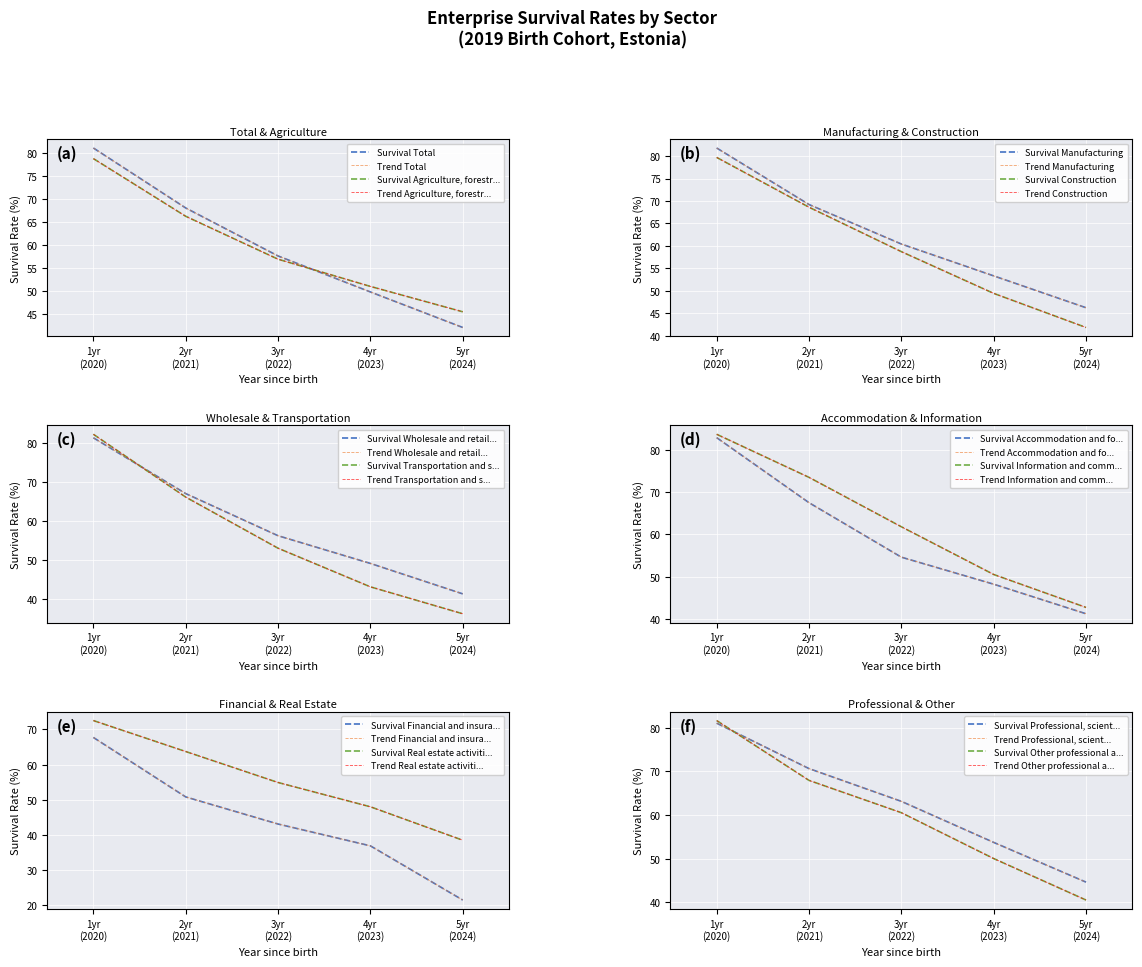

Rank the series at Wholesale and retail trade from highest to lowest value.

1-year survival (2020), 2-year survival (2021), 3-year survival (2022), 4-year survival (2023), 5-year survival (2024)